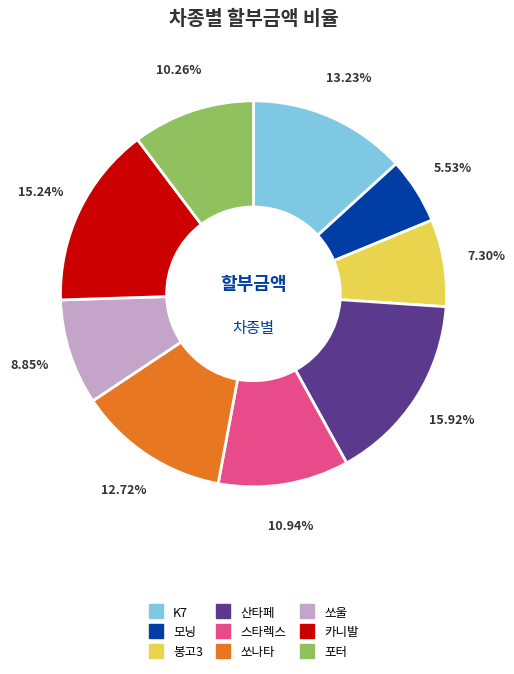

To the nearest percent, what is the average slice percentage?

11%